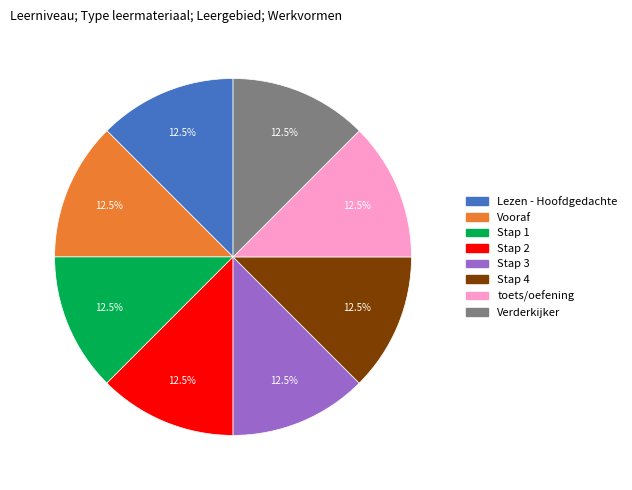

Approximately how many times larger is the value at toets/oefening compared to Stap 2?

1.0